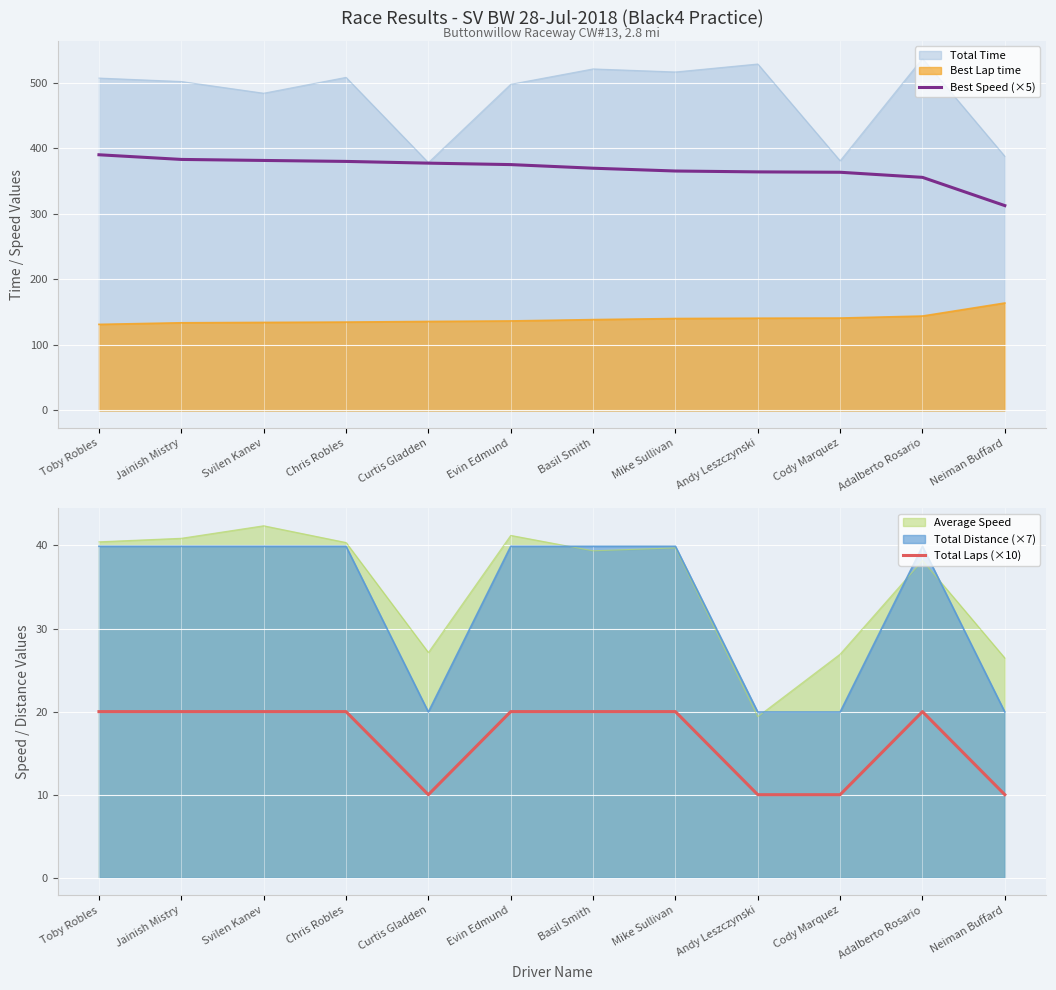

True or false: Best Speed (×5) and Best Lap time cross at least once.

False